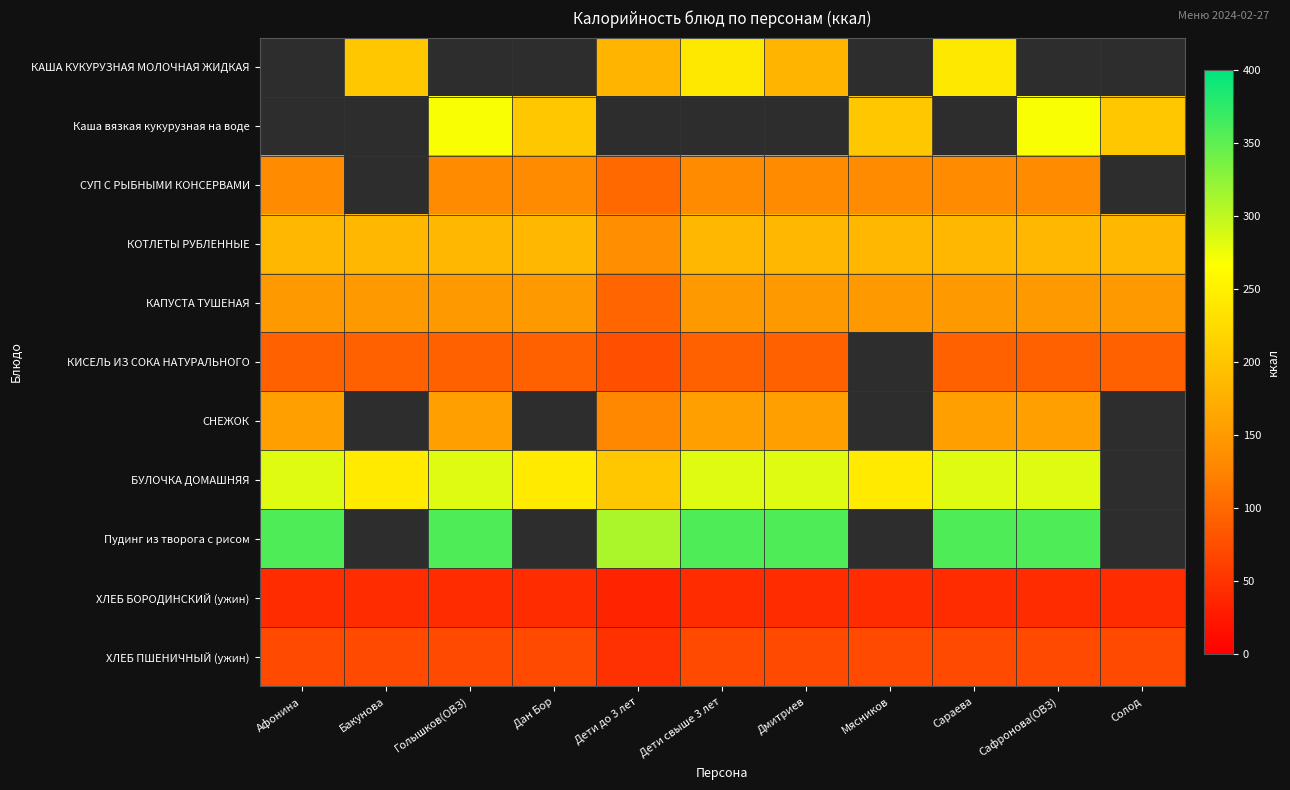

How many positive values does the Каша вязкая кукурузная на воде series have?

5